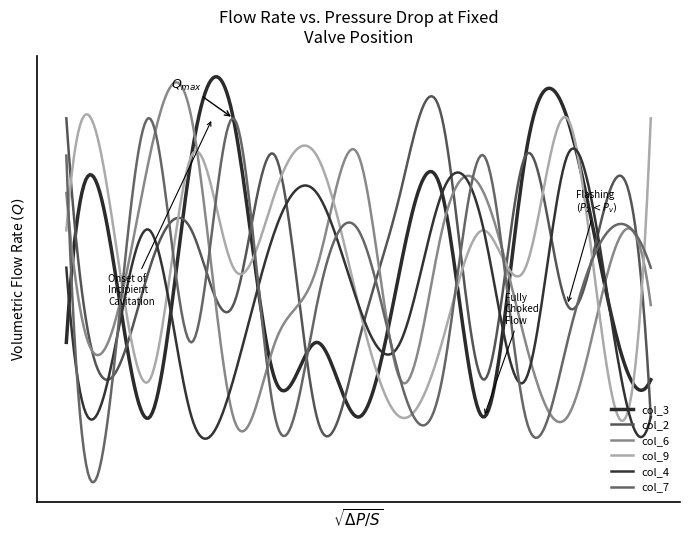

In col_3, how many points are higher than both neighbors (excluding endpoints)?

5